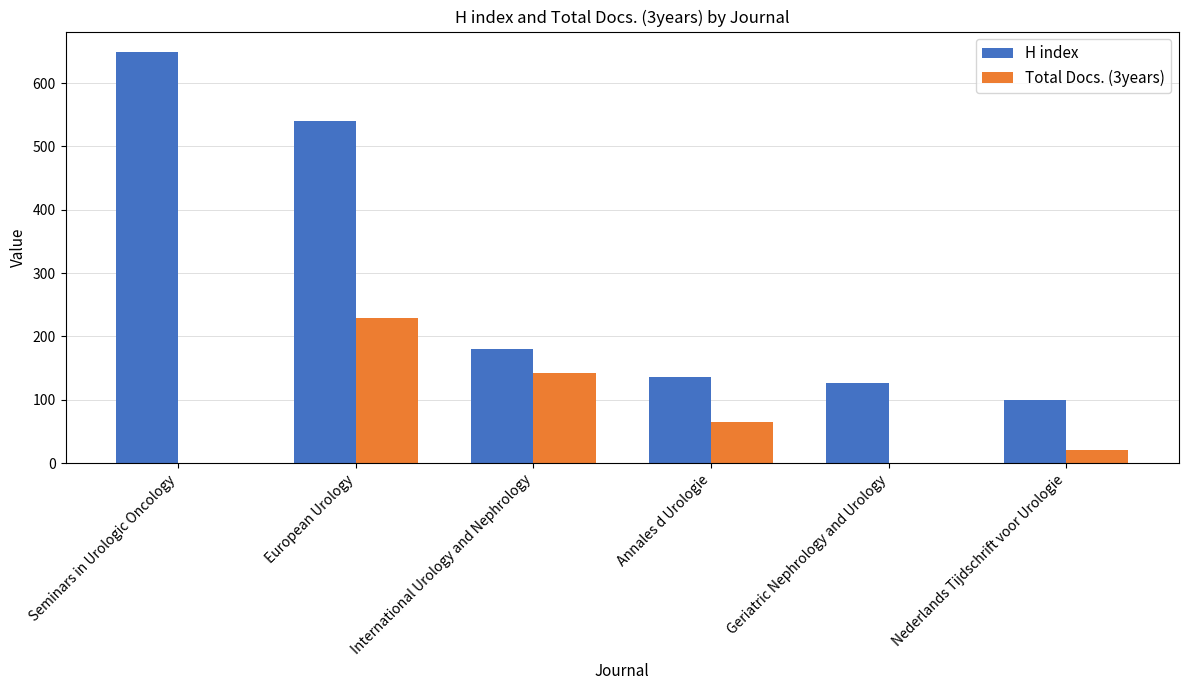

What is the maximum value shown in the chart?

649